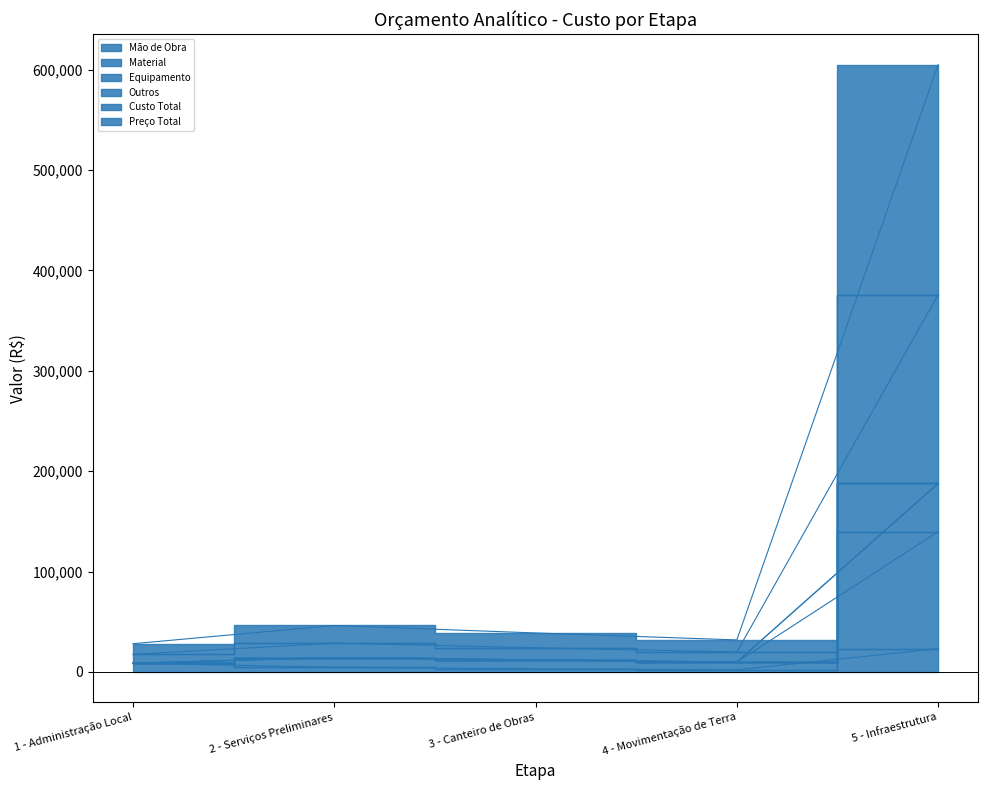

Which series has the largest total across all categories?

Equipamento